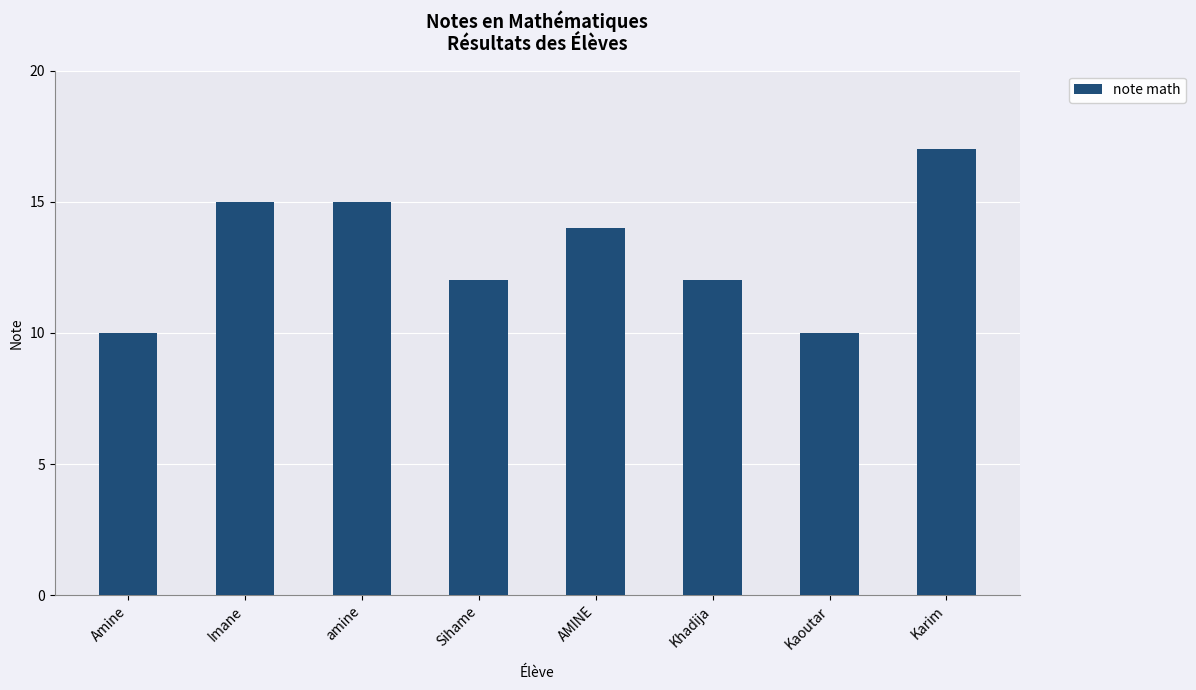

What is the value of the 3rd bar from the left?

15